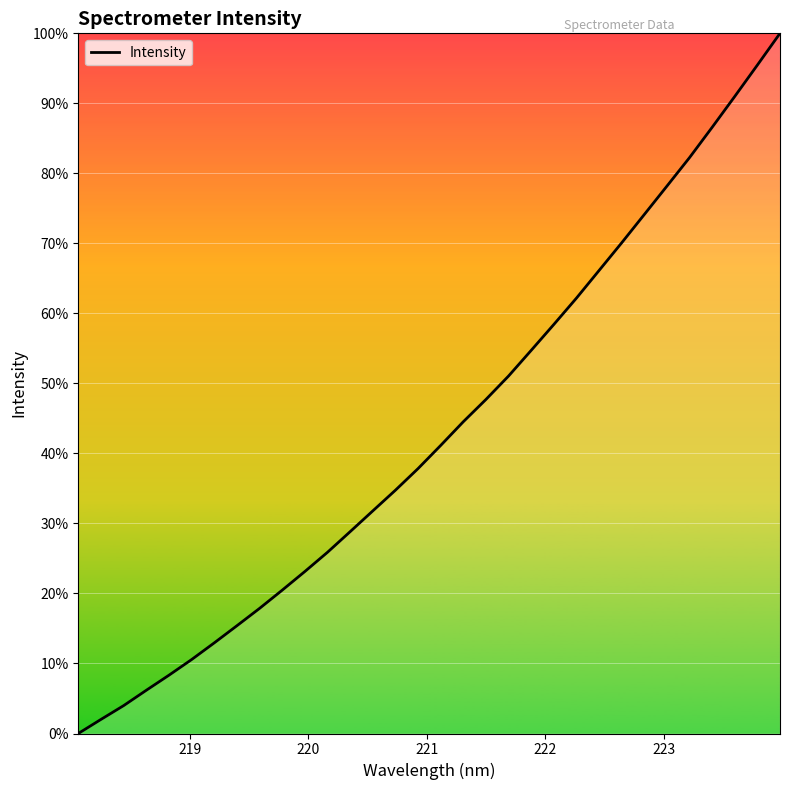

Is this an area chart (filled region under the line)?

Yes